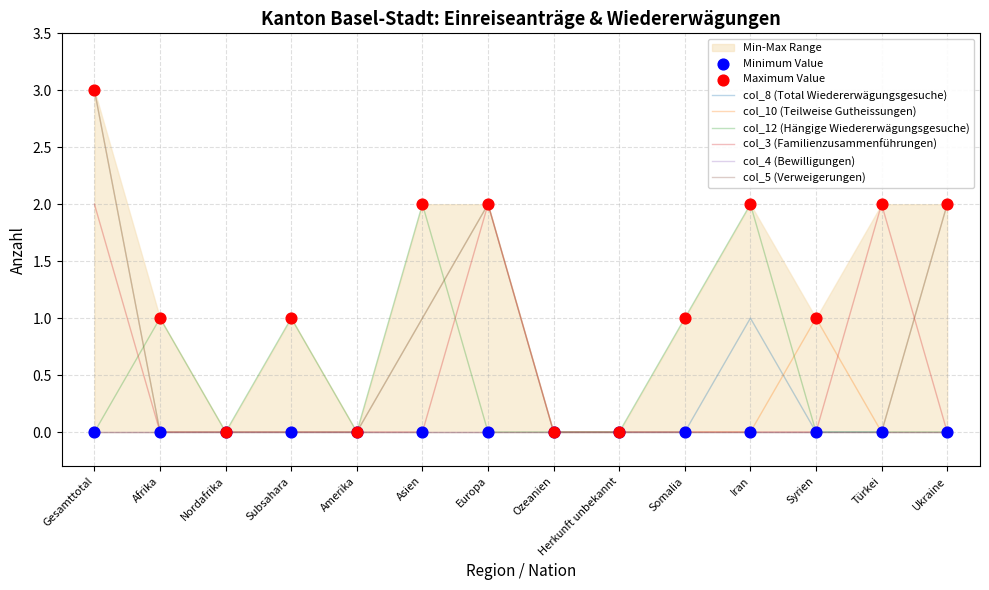

At which category is the sum across all series the highest?

Gesamttotal